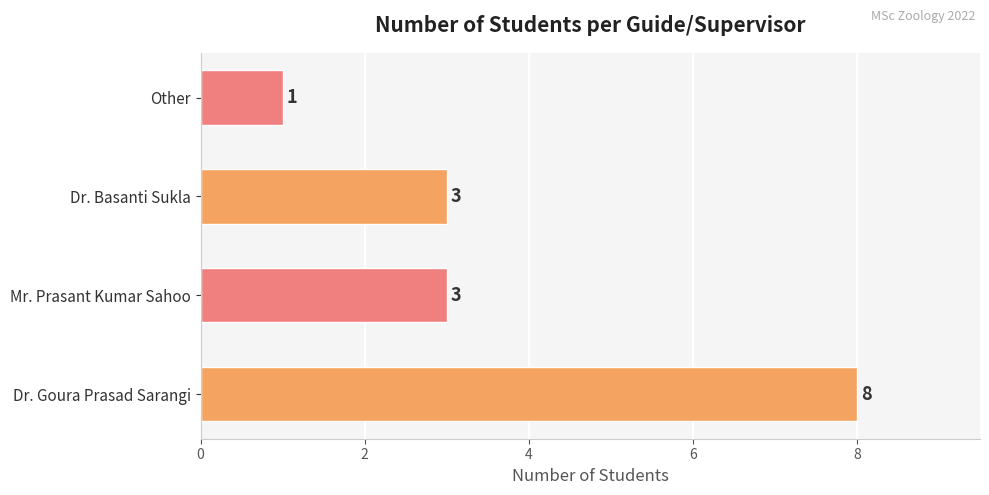

How many distinct data groups are displayed?

1